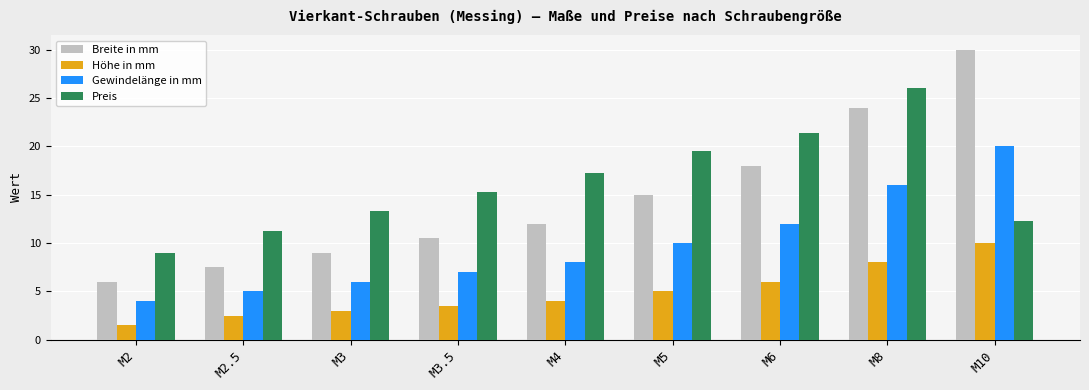

The Breite in mm series shows 6.0 at M2. True or false?

True